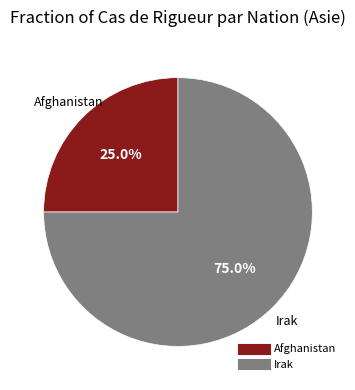

Is it true that Irak is 75% of the pie?

True